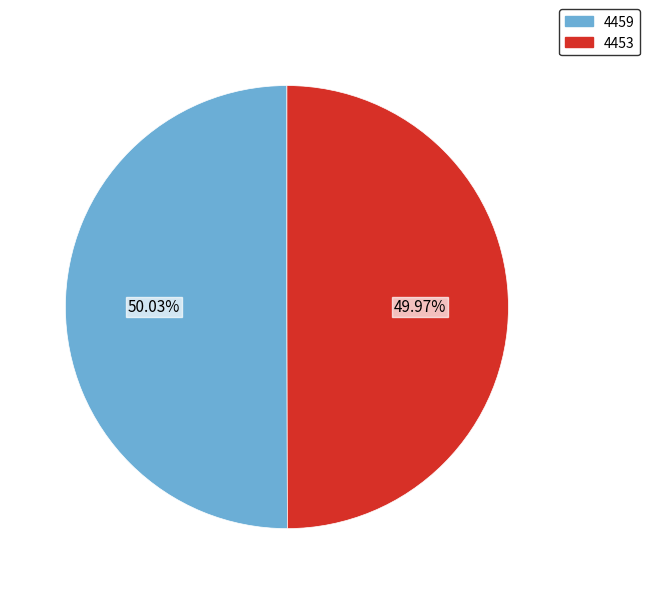

Is there a majority slice in this chart?

Yes